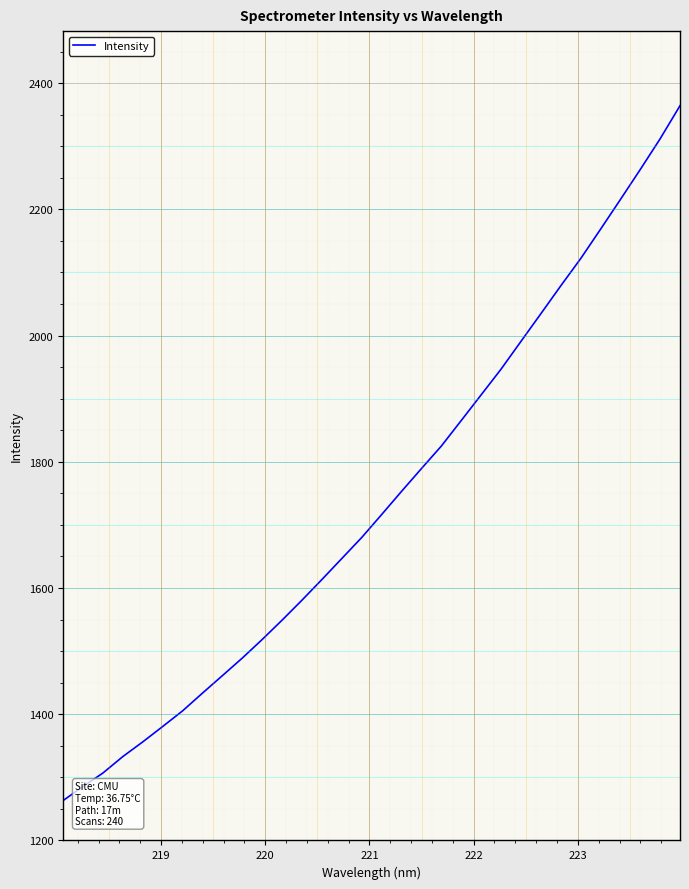

How many data points are less than 1716?

16